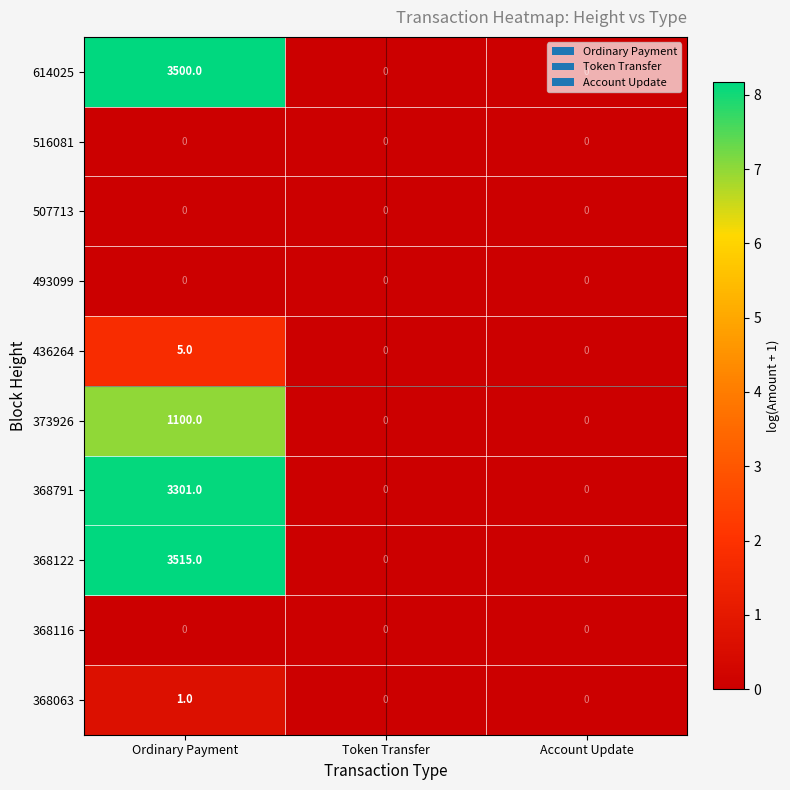

What is the maximum value for 368791?

3301